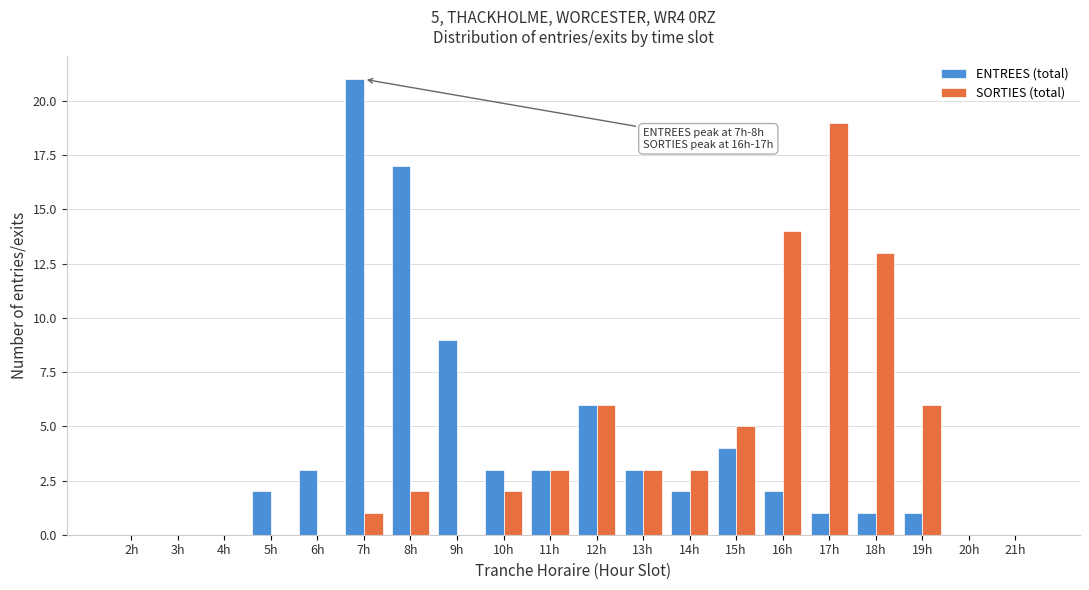

Which series changed the most between 14h and 18h?

SORTIES (total)